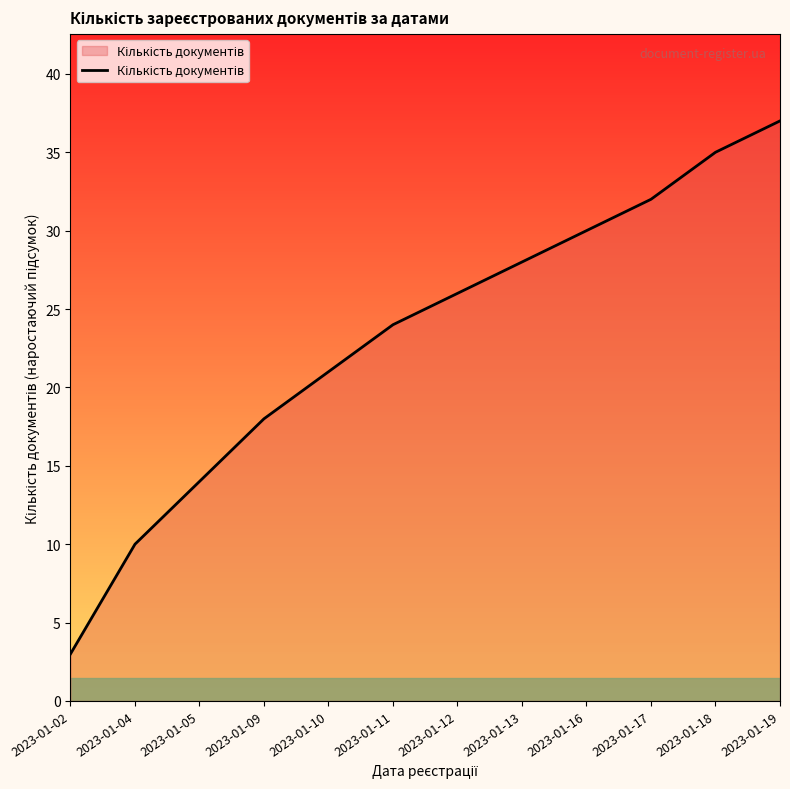

How many lines are shown in the chart?

1